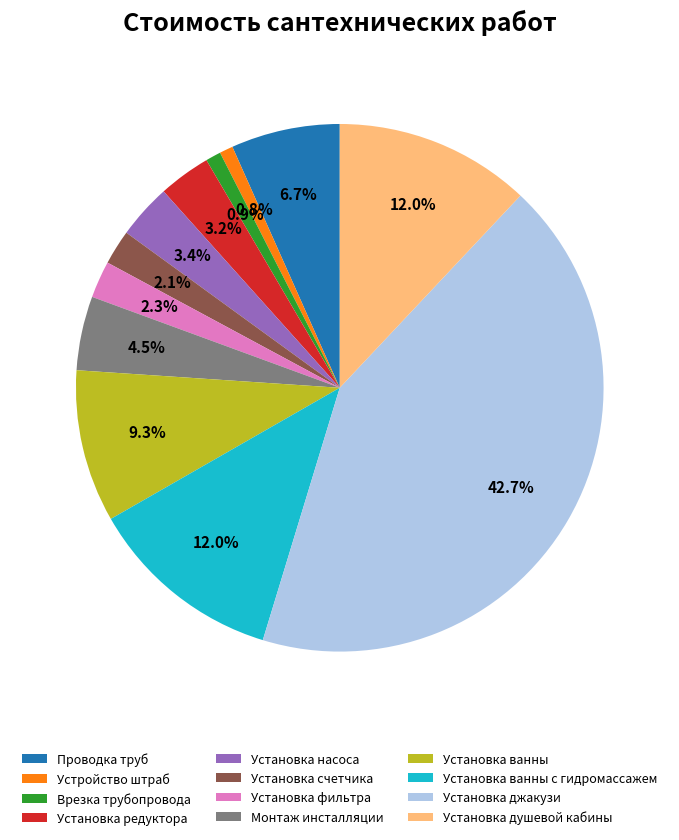

To the nearest percent, what portion does Установка редуктора represent?

3%